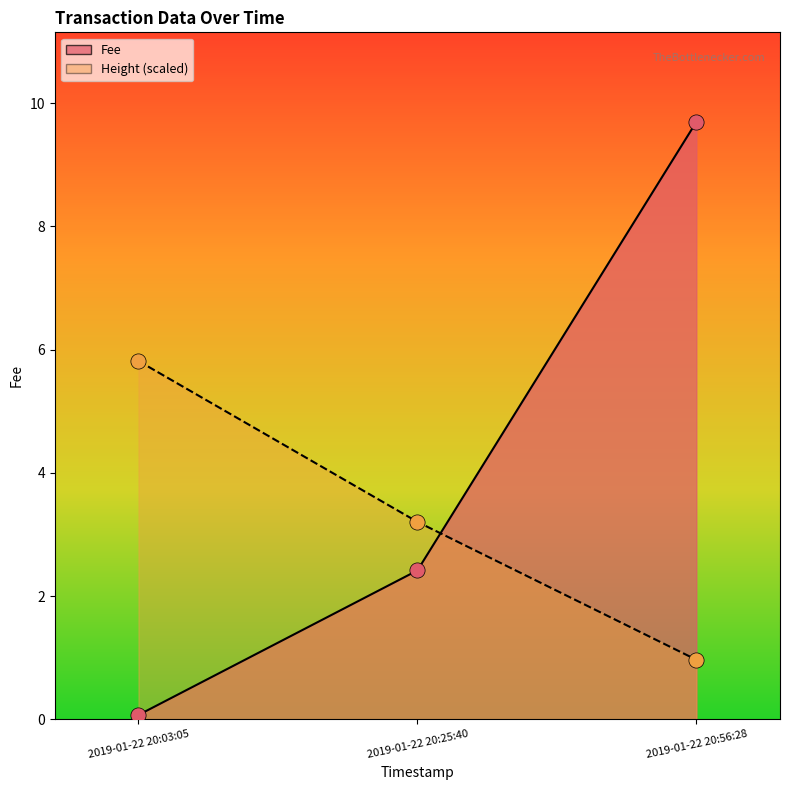

What are all the series names shown in the legend?

Fee, Height